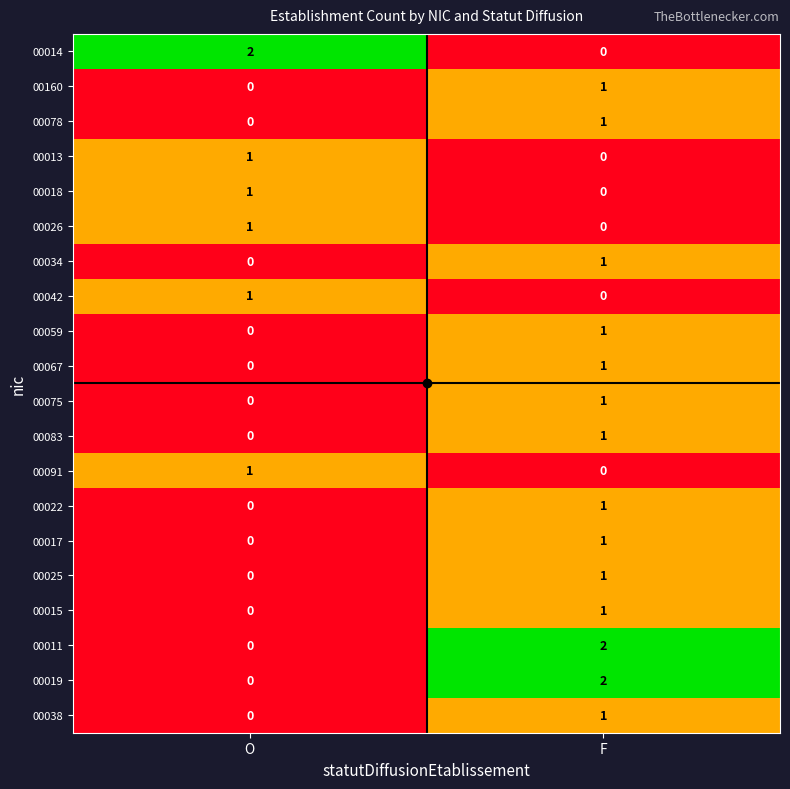

List the labels in order of 00013 value, smallest first.

F, O